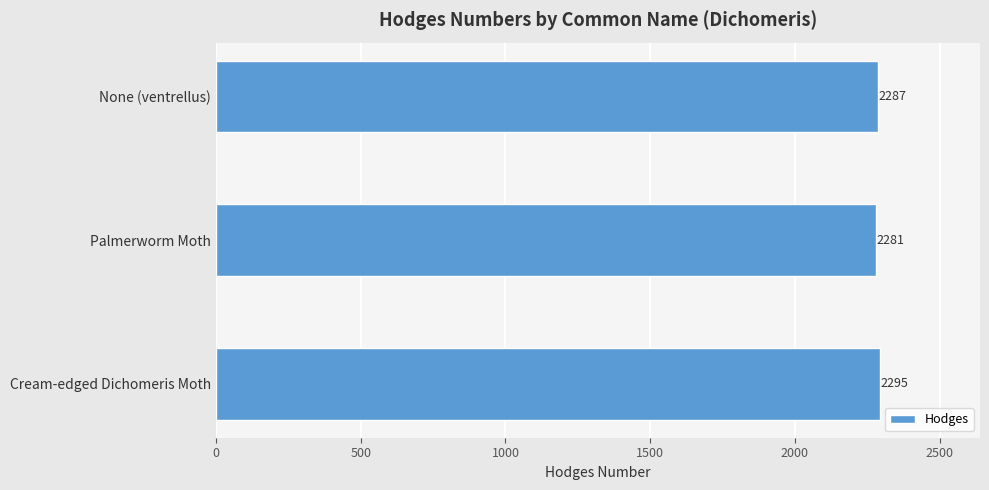

Reading top to bottom, what are all the values shown in this chart?

None (ventrellus)=2287	Palmerworm Moth=2281	Cream-edged Dichomeris Moth=2295